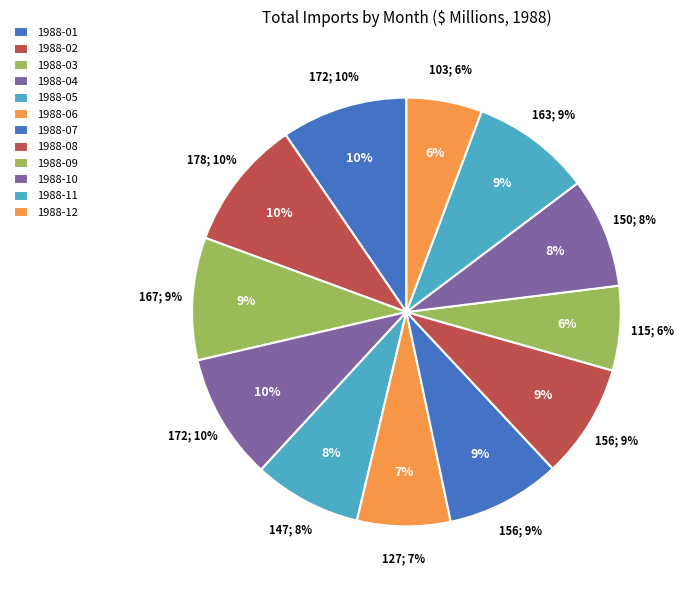

To the nearest percent, what is the difference between the 1988-10 and 1988-03 slice percentages?

1%